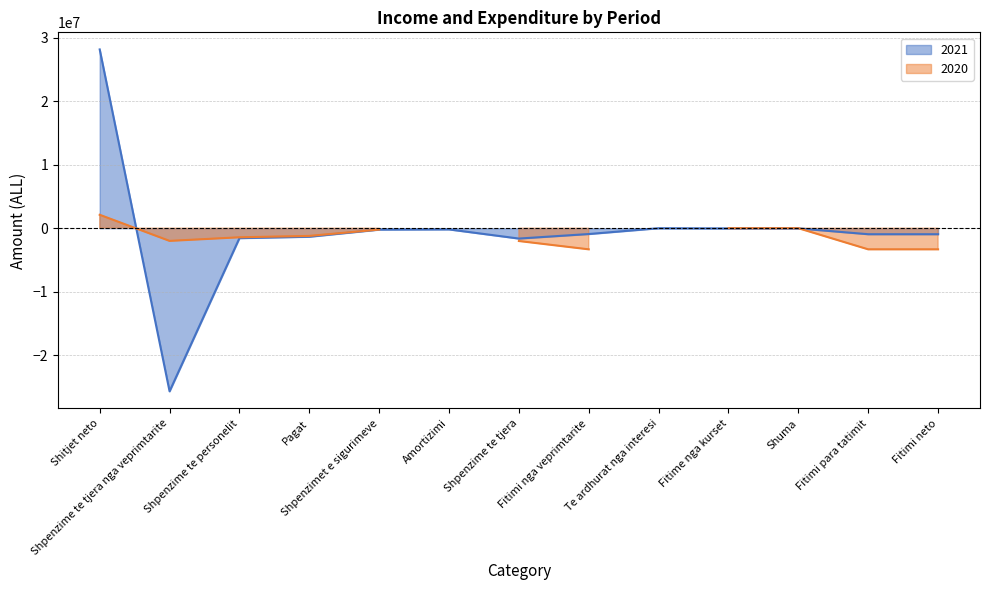

Where is the data nearest to the value 1232916?

Te ardhurat nga interesi